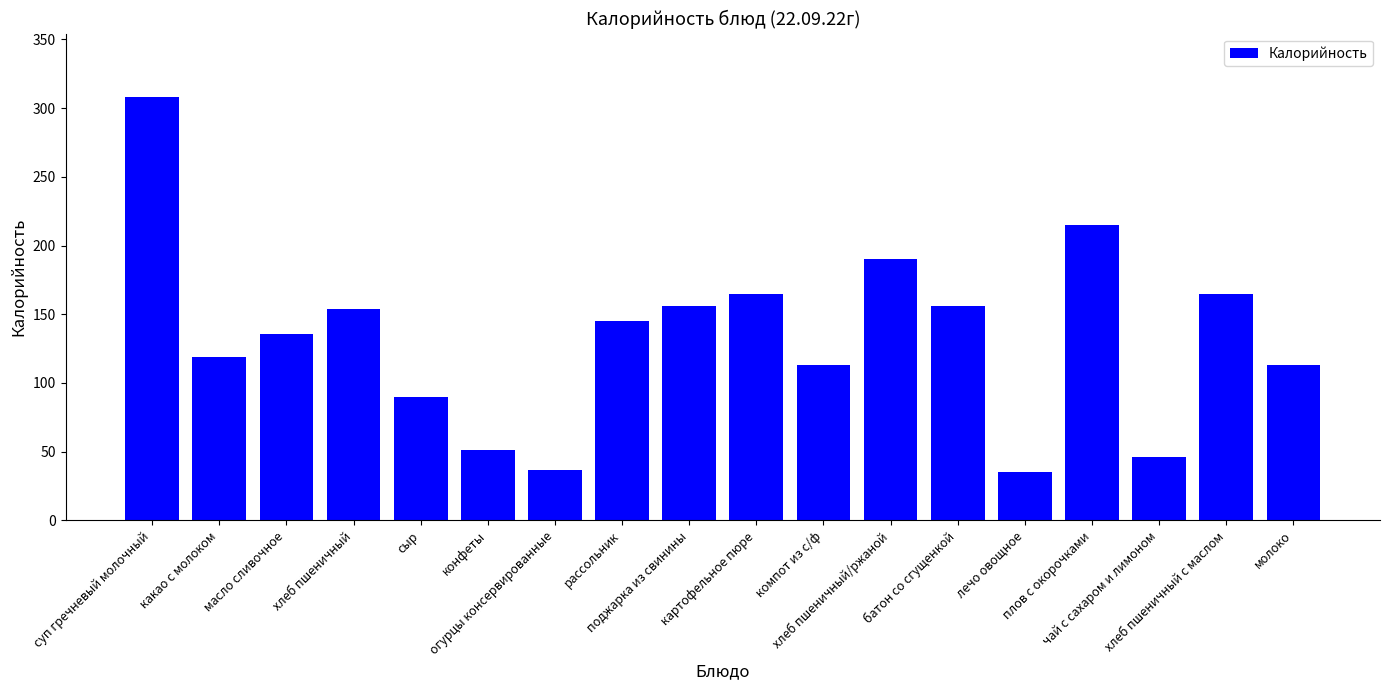

Reading left to right, transcribe all the data shown in this chart.

308	119	136	154	90	51	37	145	156	165	113	190	156	35	215	46	165	113